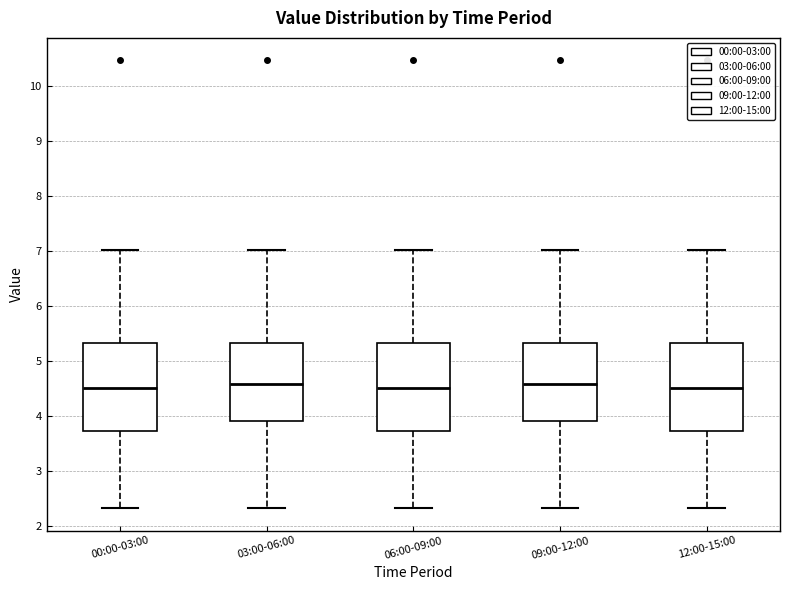

Reading left to right, read every box against the y-axis: the position of its median line, the range the box covers, and the ends of its whiskers. The values are not printed on the chart, so give them approximately, as read against the axis.

00:00-03:00: median 4.5, box 3.7 to 5.3, whiskers 2.3 to 7.0
03:00-06:00: median 4.6, box 3.9 to 5.3, whiskers 2.3 to 7.0
06:00-09:00: median 4.5, box 3.7 to 5.3, whiskers 2.3 to 7.0
09:00-12:00: median 4.6, box 3.9 to 5.3, whiskers 2.3 to 7.0
12:00-15:00: median 4.5, box 3.7 to 5.3, whiskers 2.3 to 7.0